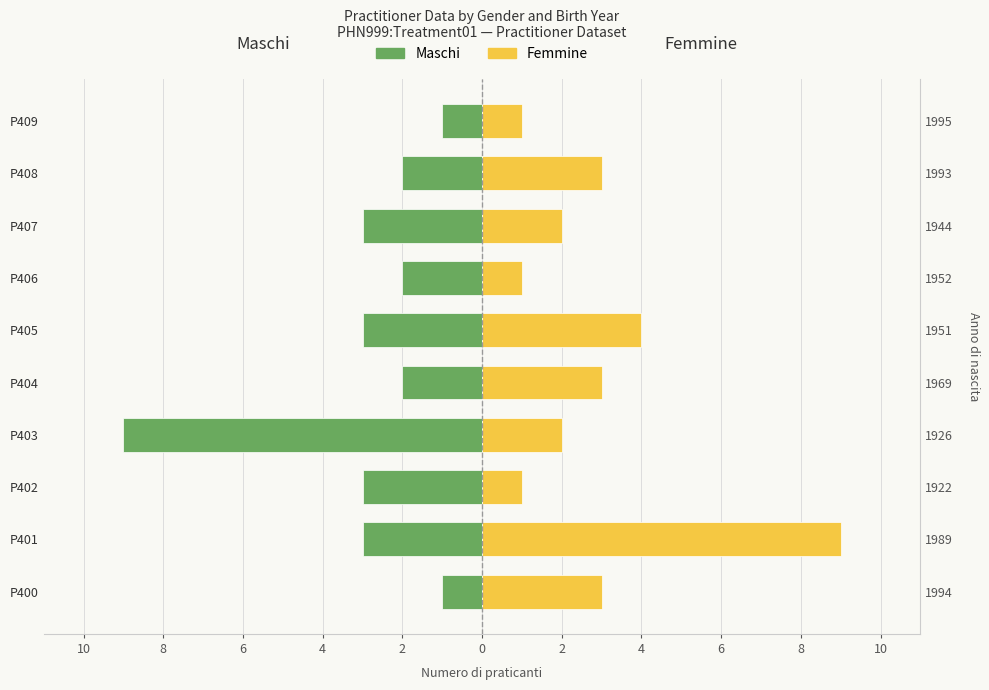

What is the highest value of the Maschi series?

-1